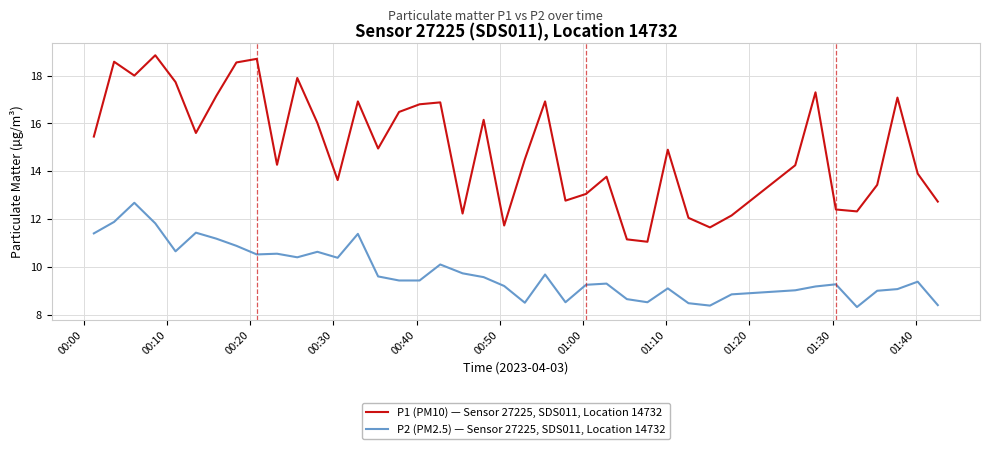

What is the greatest value displayed?

18.9